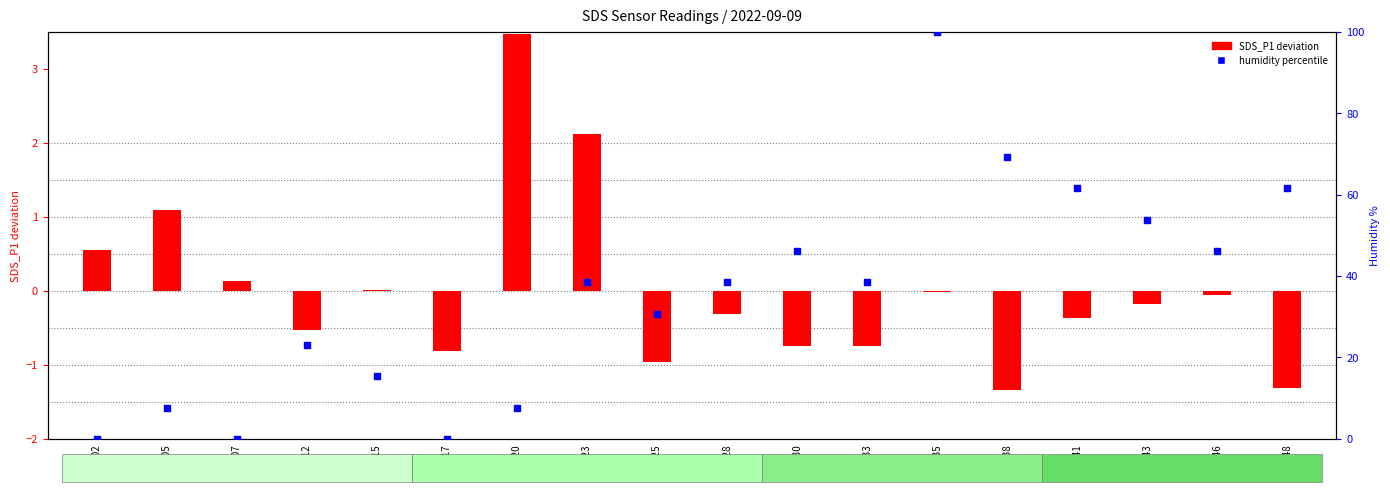

Which series has the widest spread of Y values?

humidity percentile